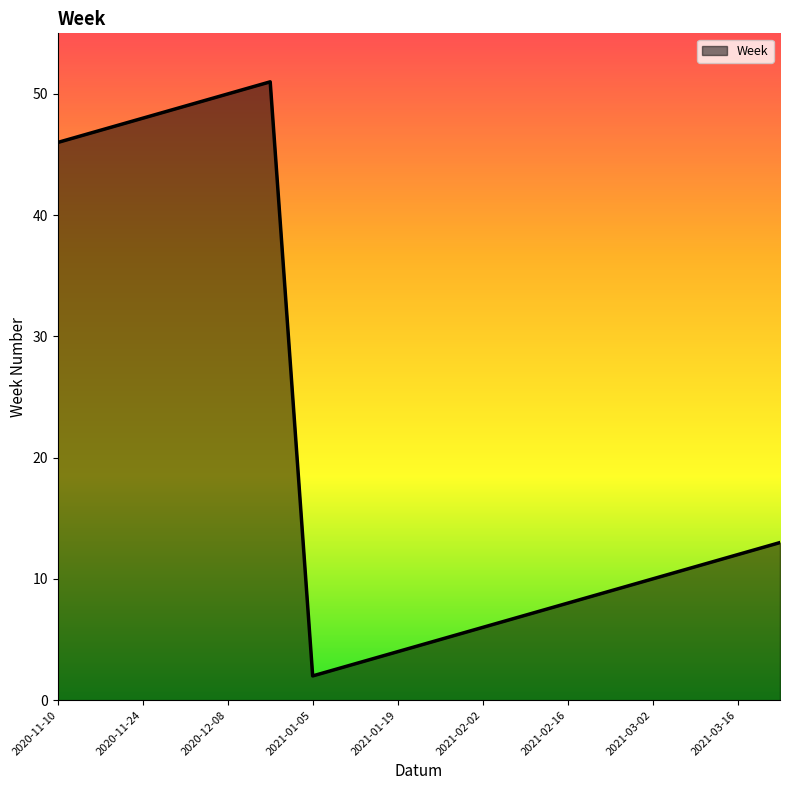

What is the sum of all values?

381